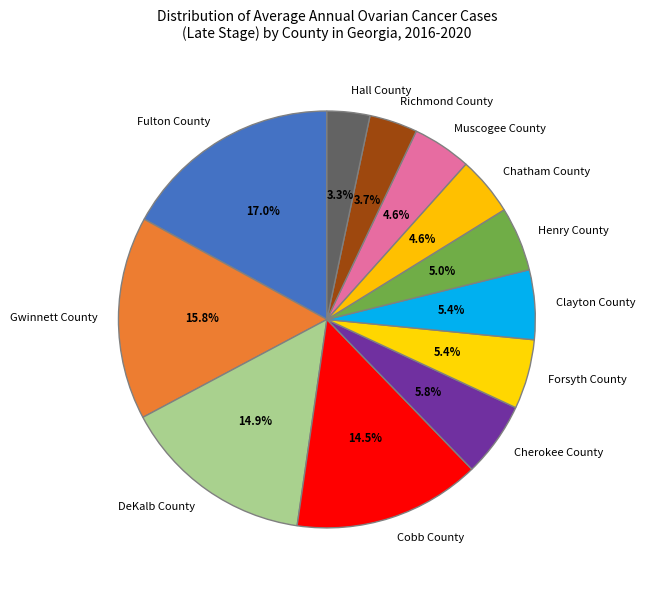

Between Henry County and Cherokee County, which is larger?

Cherokee County